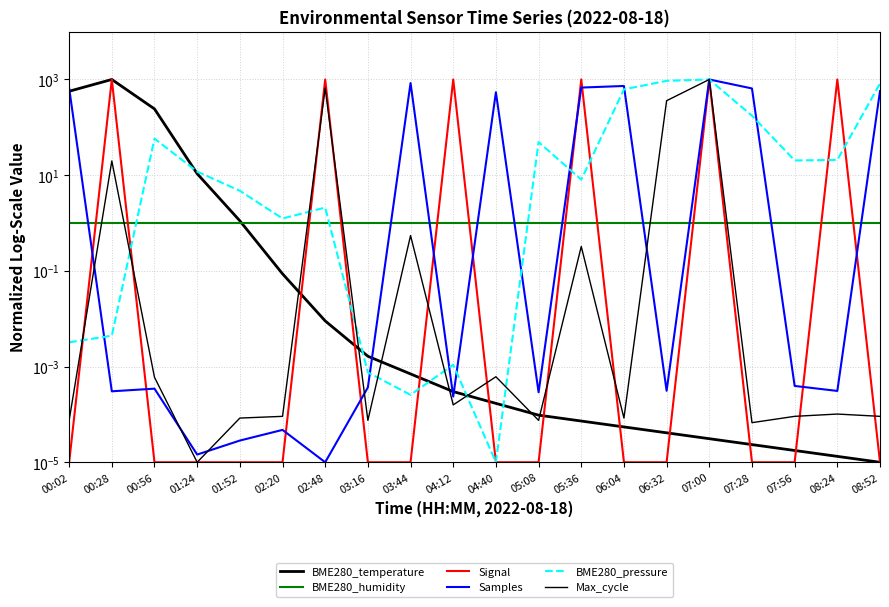

Reading left to right, what are all the values shown in this chart?

BME280_temperature: 567.3	1000.0	242.4	10.7	1.1	0.1	0.0	0.0	0.0	0.0	0.0	0.0	0.0	0.0	0.0	0.0	0.0	0.0	0.0	0.0
BME280_humidity: 1.0	1.0	1.0	1.0	1.0	1.0	1.0	1.0	1.0	1.0	1.0	1.0	1.0	1.0	1.0	1.0	1.0	1.0	1.0	1.0
Signal: 0.0	1000.0	0.0	0.0	0.0	0.0	1000.0	0.0	0.0	1000.0	0.0	0.0	1000.0	0.0	0.0	1000.0	0.0	0.0	1000.0	0.0
Samples: 663.6	0.0	0.0	0.0	0.0	0.0	0.0	0.0	841.7	0.0	540.3	0.0	677.5	731.3	0.0	1000.0	649.3	0.0	0.0	570.3
BME280_pressure: 0.0	0.0	58.0	11.9	4.7	1.2	2.1	0.0	0.0	0.0	0.0	49.3	8.1	621.4	936.5	1000.0	175.0	20.3	20.8	824.7
Max_cycle: 0.0	19.8	0.0	0.0	0.0	0.0	660.8	0.0	0.5	0.0	0.0	0.0	0.3	0.0	359.9	1000.0	0.0	0.0	0.0	0.0